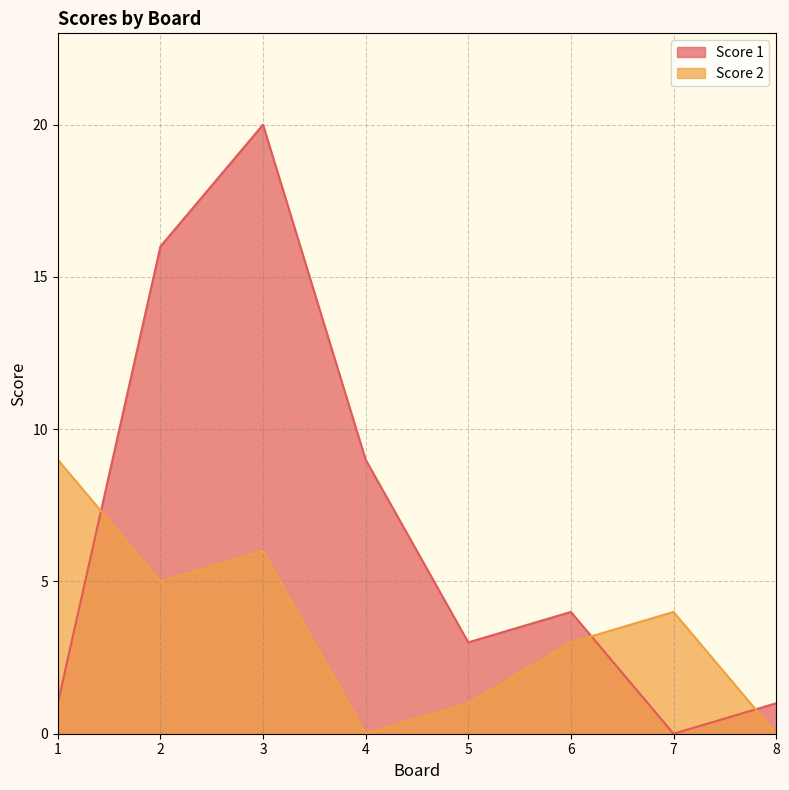

Which series has the largest total across all categories?

Score 1